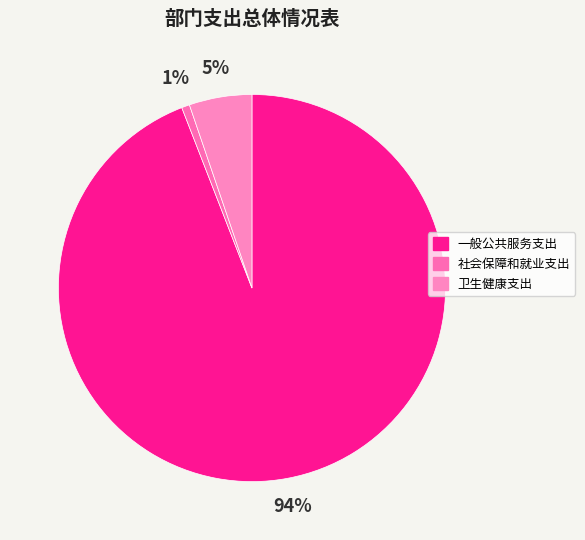

Which category accounts for the majority?

一般公共服务支出